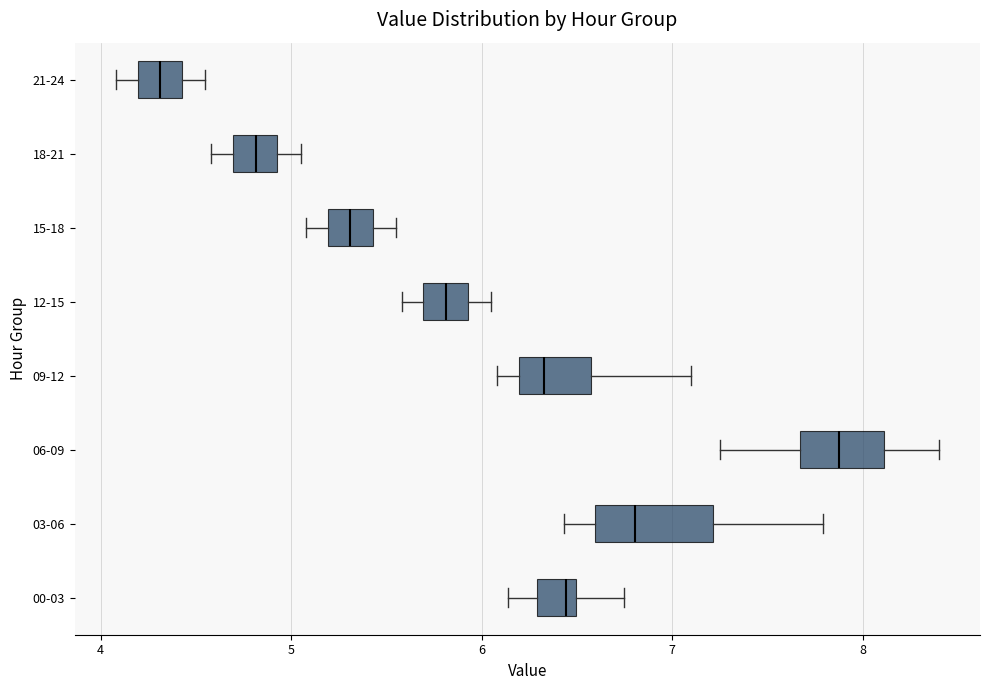

Where is the left edge of the box for 15-18 on the x-axis? The values are not printed on the chart, so give them approximately, as read against the axis.

5.2